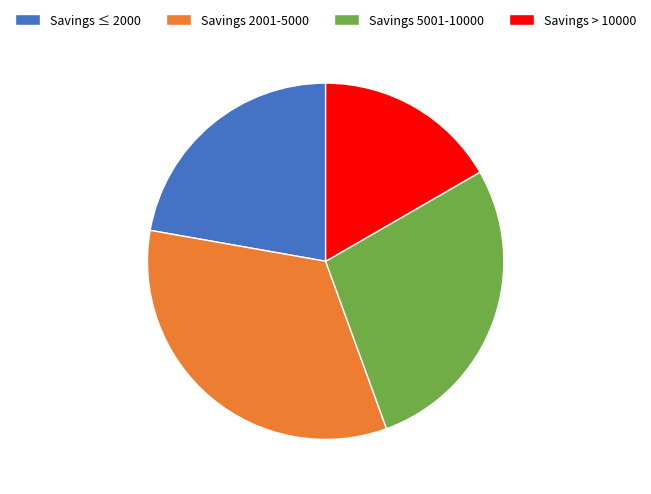

The Savings 2001-5000 slice represents 33% of the pie. True or false?

True